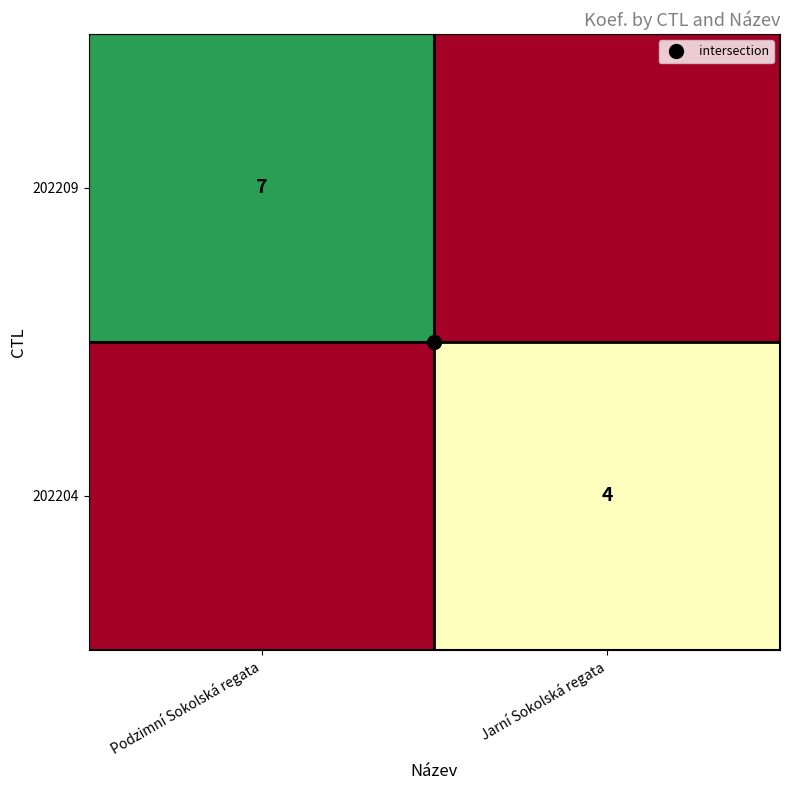

Where is 202209 nearest to the value 3?

Jarní Sokolská regata